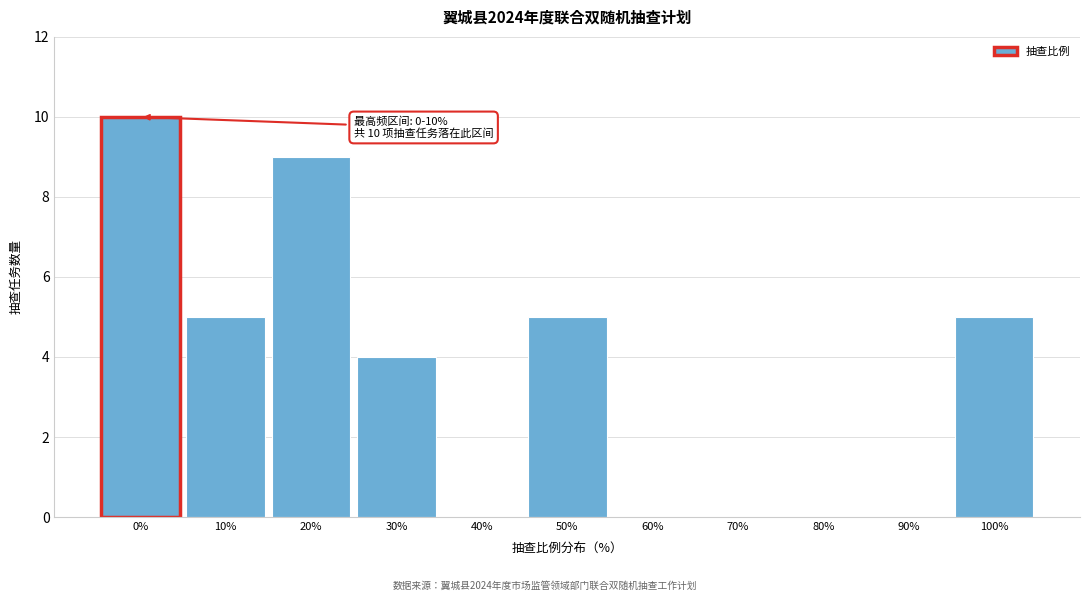

Reading left to right, what are all the values shown in this chart?

0%=10	10%=5	20%=9	30%=4	40%=0	50%=5	60%=0	70%=0	80%=0	90%=0	100%=5